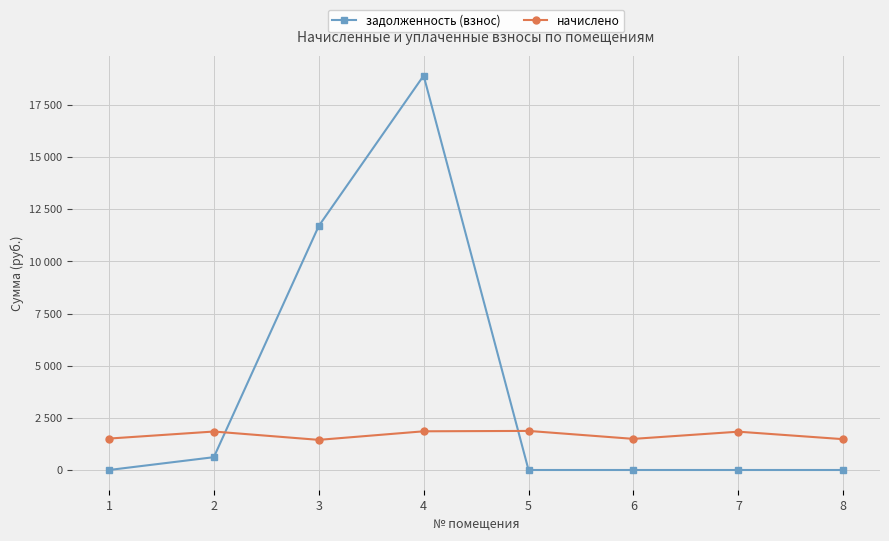

The начислено series shows 2200.3 at 8. True or false?

False